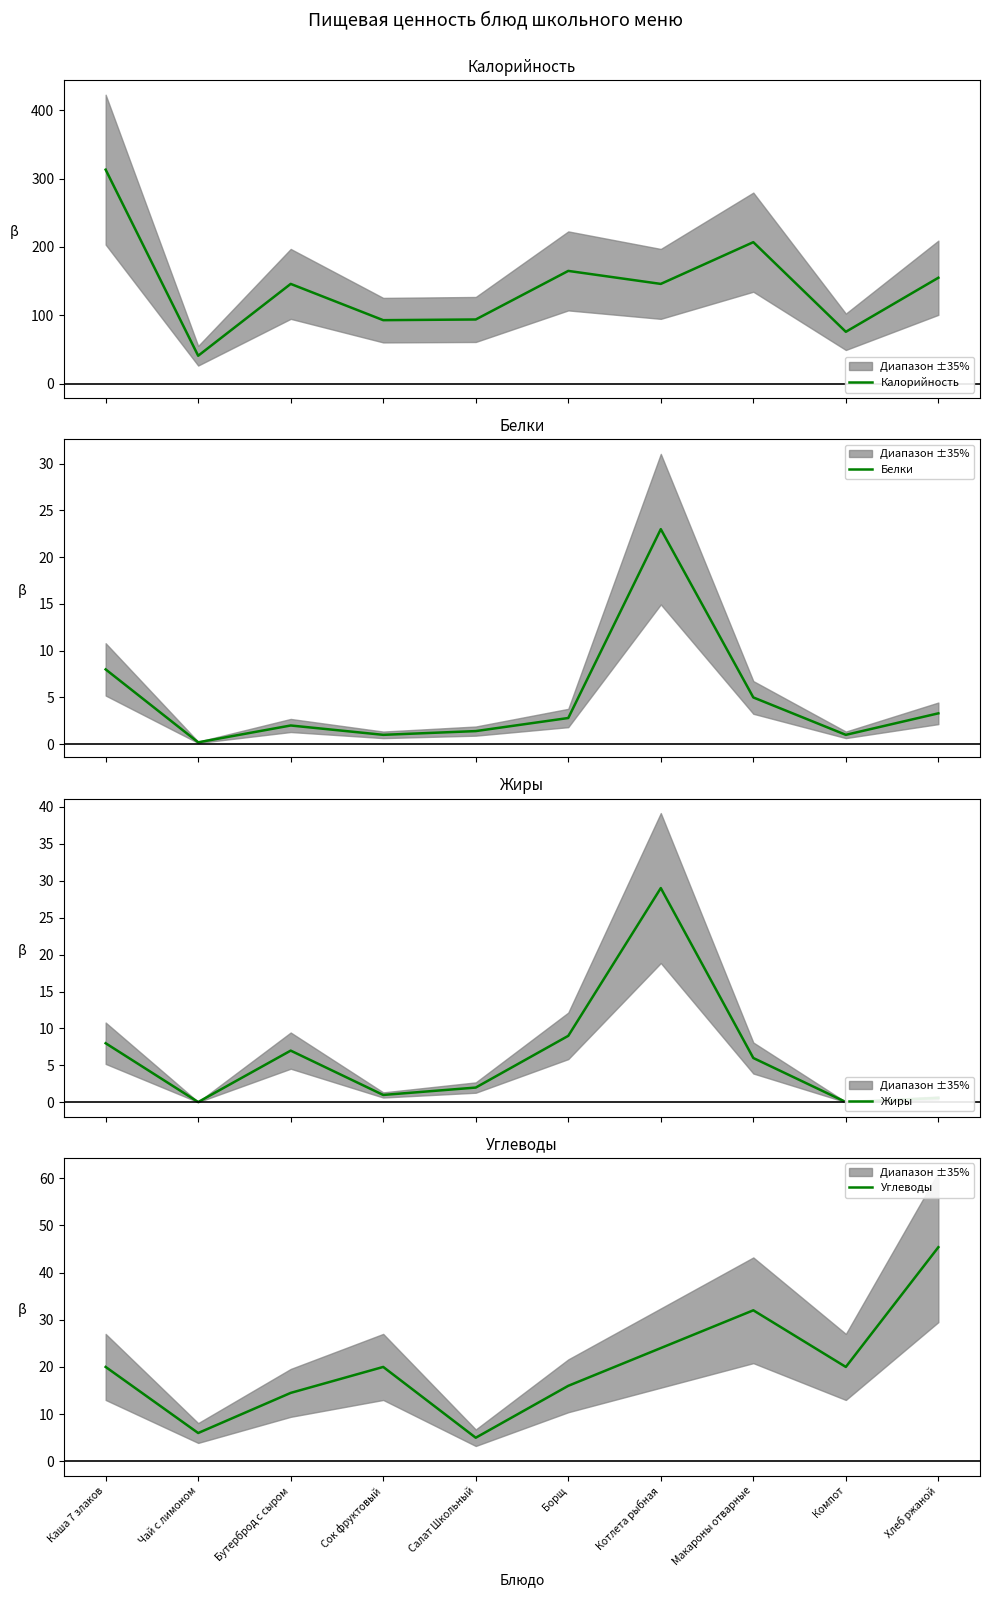

How many lines are shown in the chart?

4